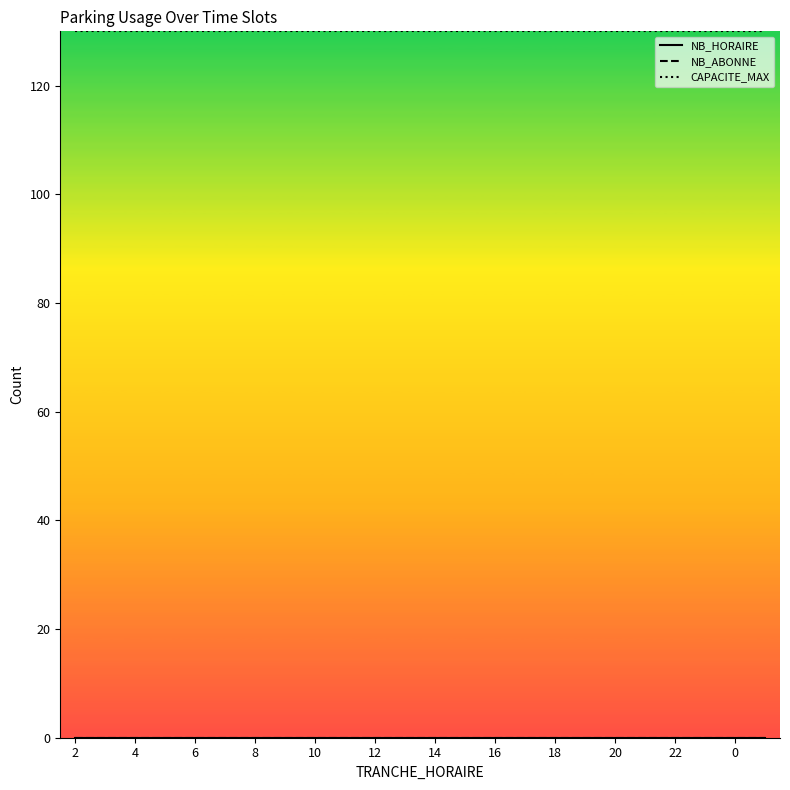

Does the chart display data point markers on the line(s)?

No